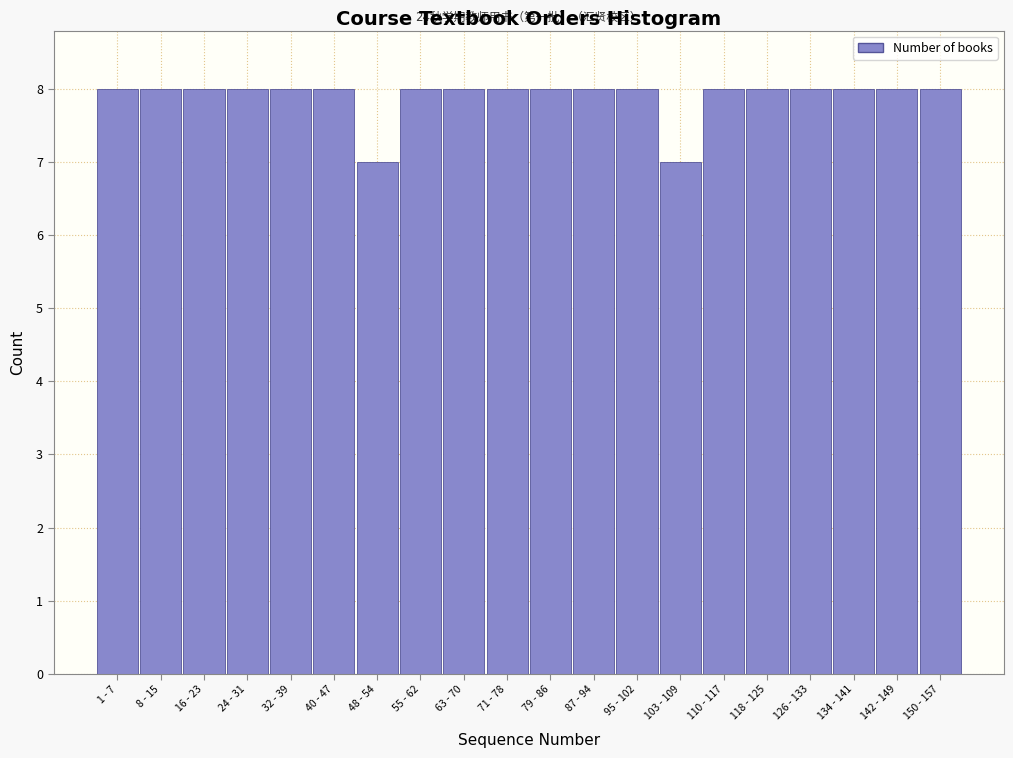

Reading right to left, list all the values displayed in this chart.

8	8	8	8	8	8	7	8	8	8	8	8	8	7	8	8	8	8	8	8